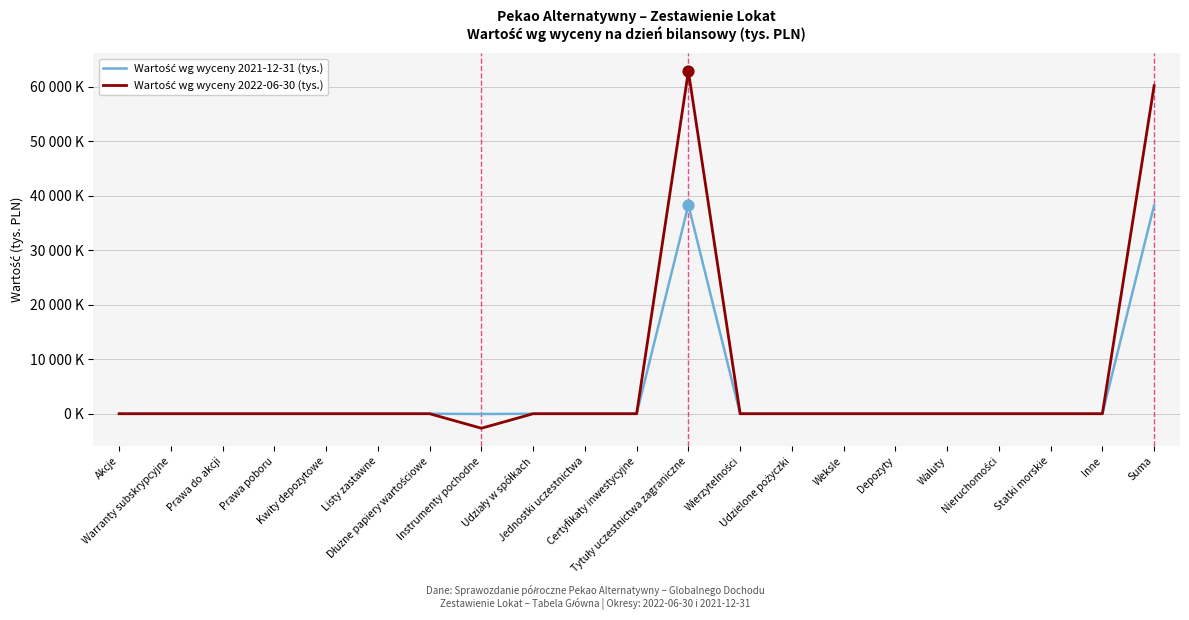

Does the chart have visible grid lines?

Yes